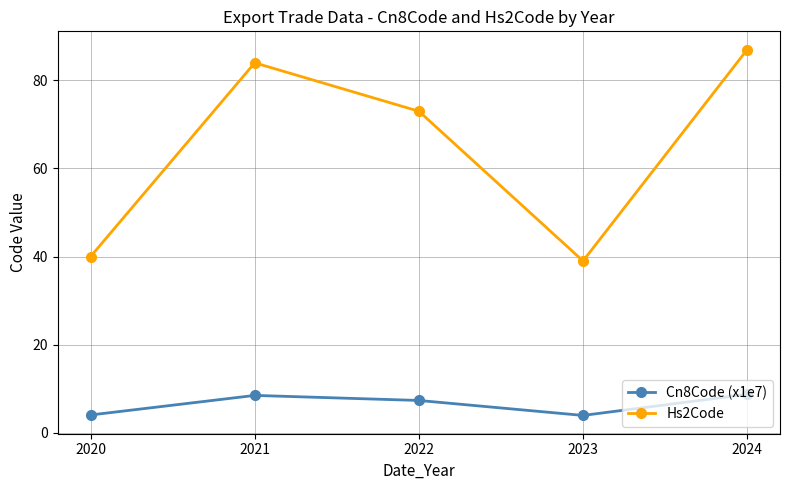

The value of Cn8Code (x1e7) at 2022 is 10.5. True or false?

False